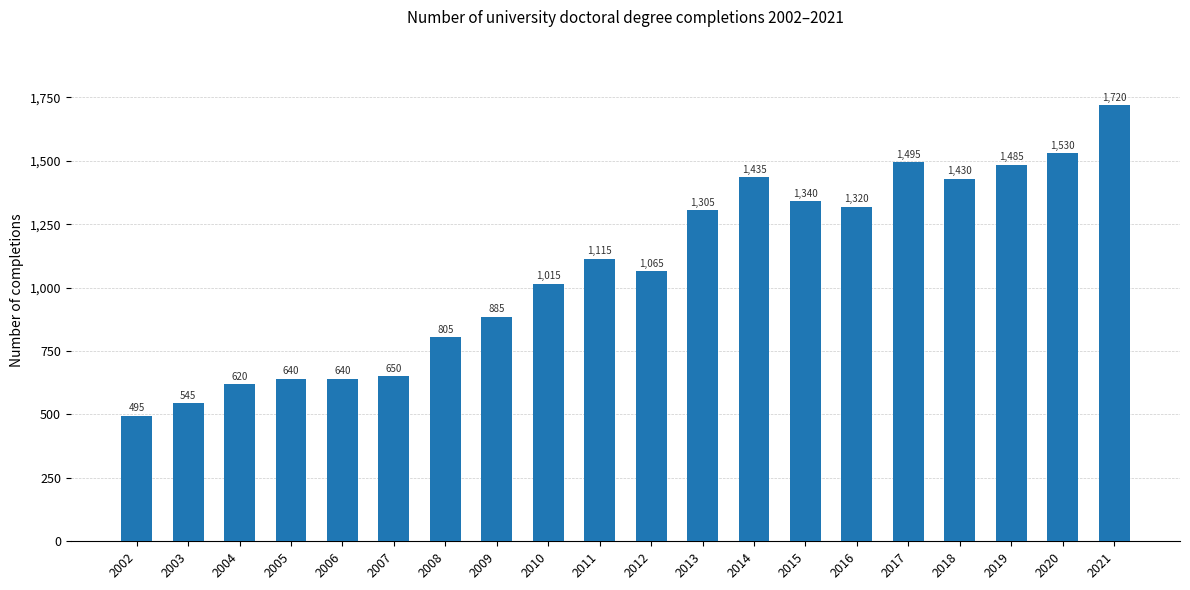

True or false: the data shows 1015 at 2010.

True